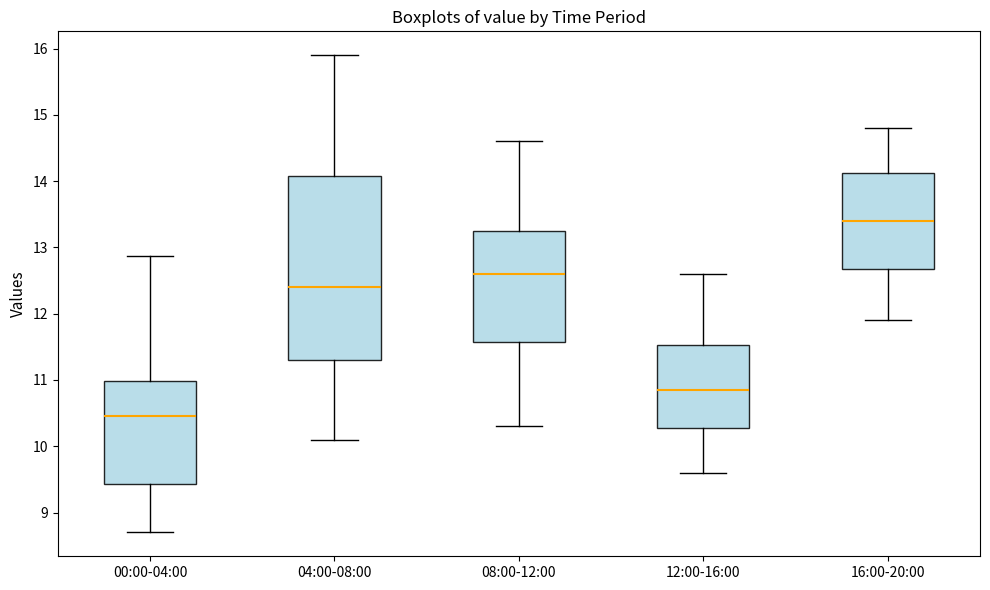

Which box is the tallest, from its lower edge to its upper edge?

04:00-08:00